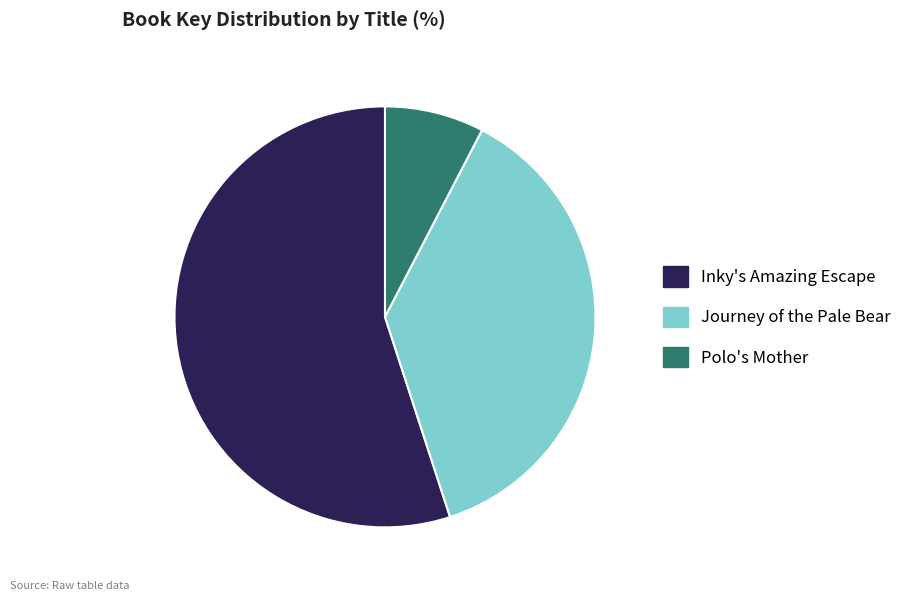

Between Inky's Amazing Escape and Polo's Mother, which is larger?

Inky's Amazing Escape